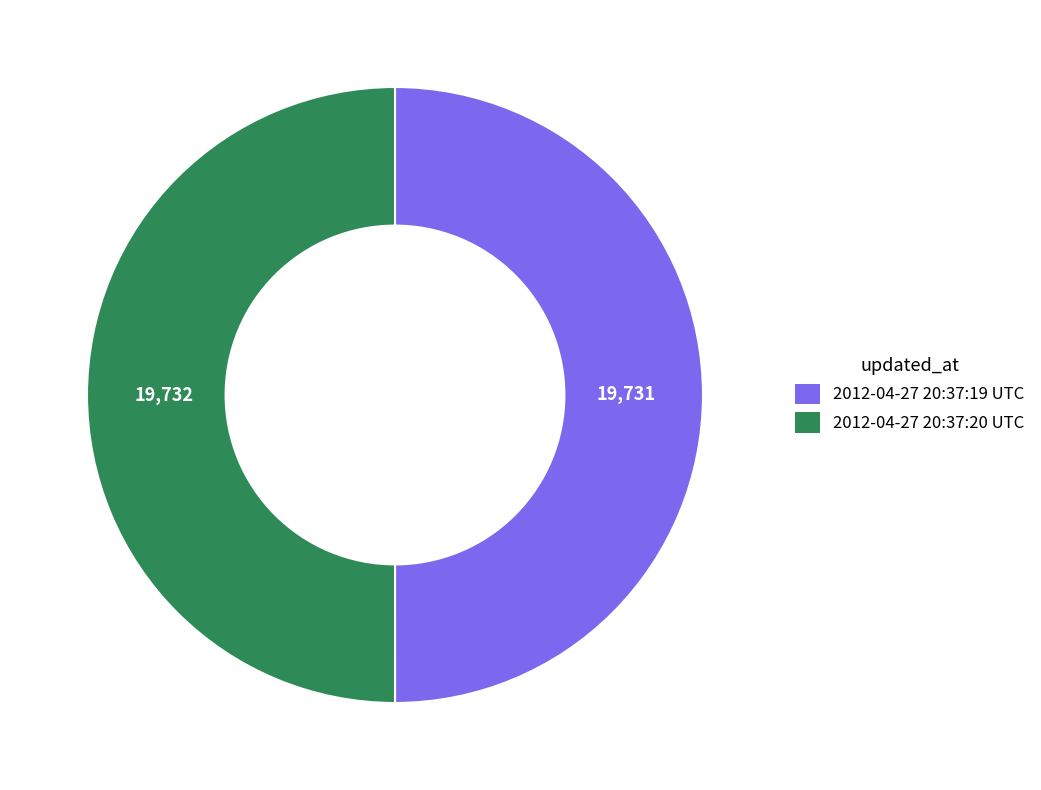

True or false: 2012-04-27 20:37:19 UTC accounts for 43% of the total.

False